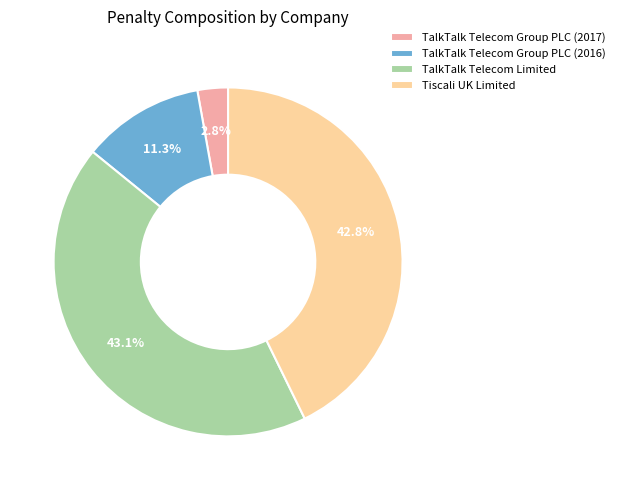

How many slices are in this pie chart?

4